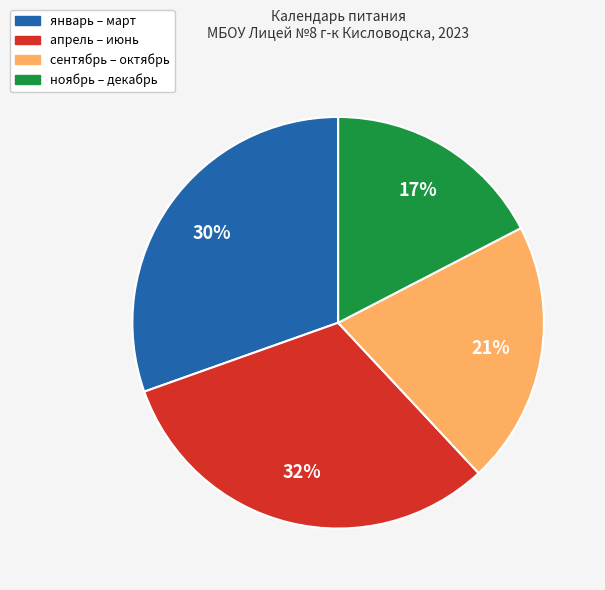

Count the number of slices in the pie.

4